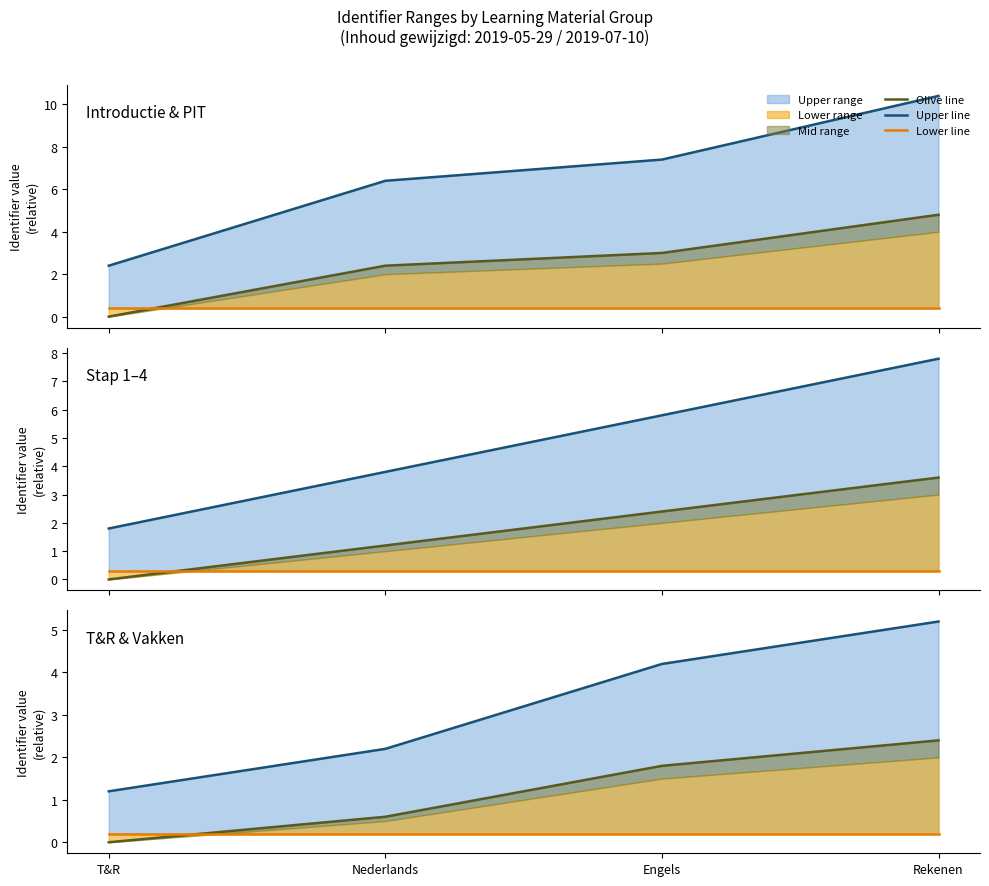

Rank the categories by Upper line value from highest to lowest.

Rekenen, Engels, Nederlands, T&R